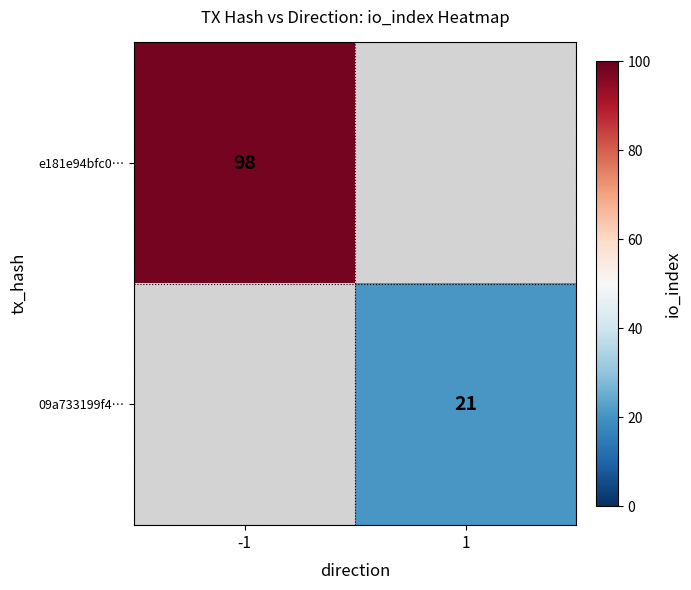

What is the maximum value shown in the chart?

98.0